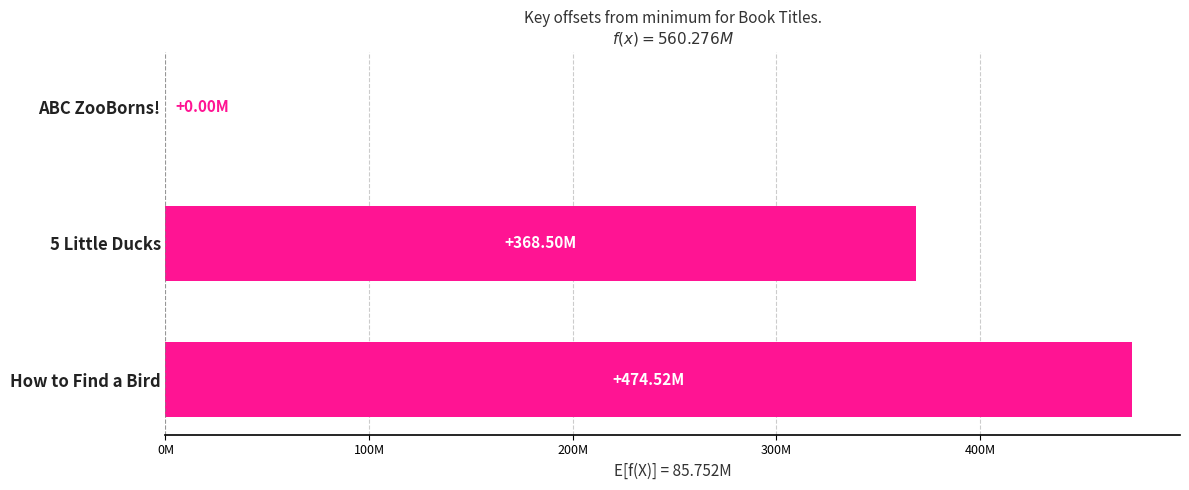

How many values are between 0 and 474524405?

3